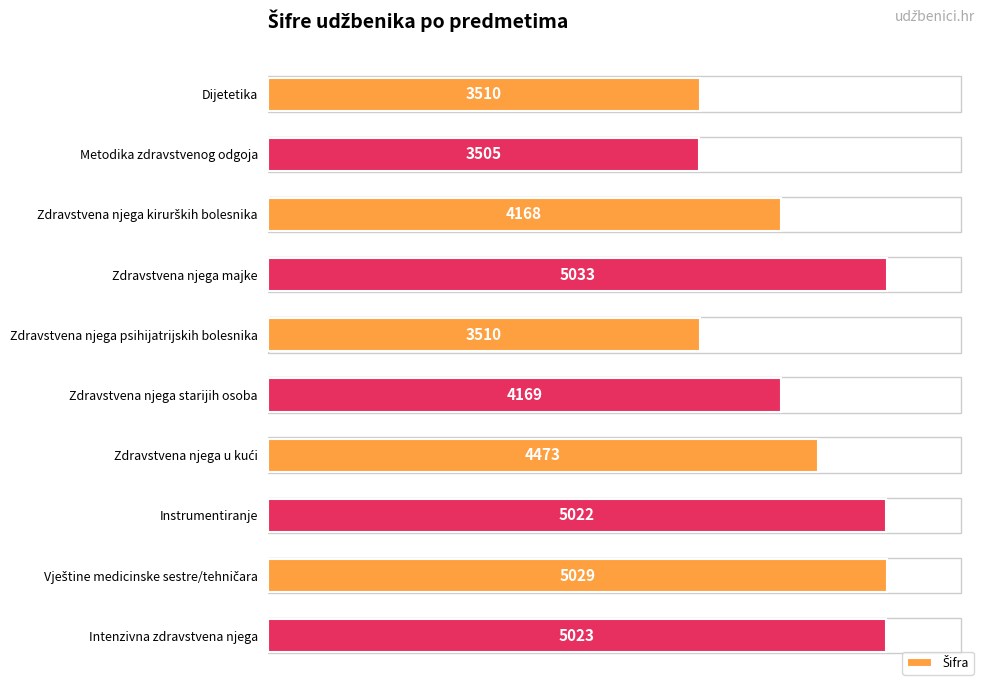

What is the average value?

4344